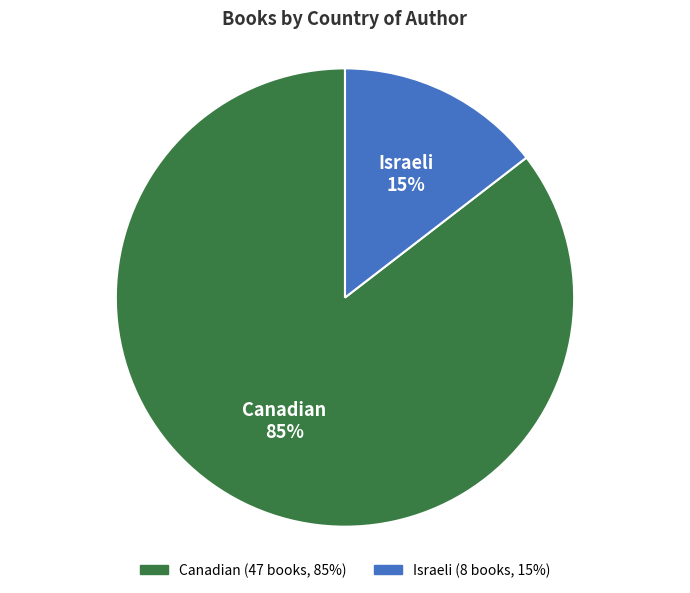

To the nearest percent, what portion does Canadian represent?

85%